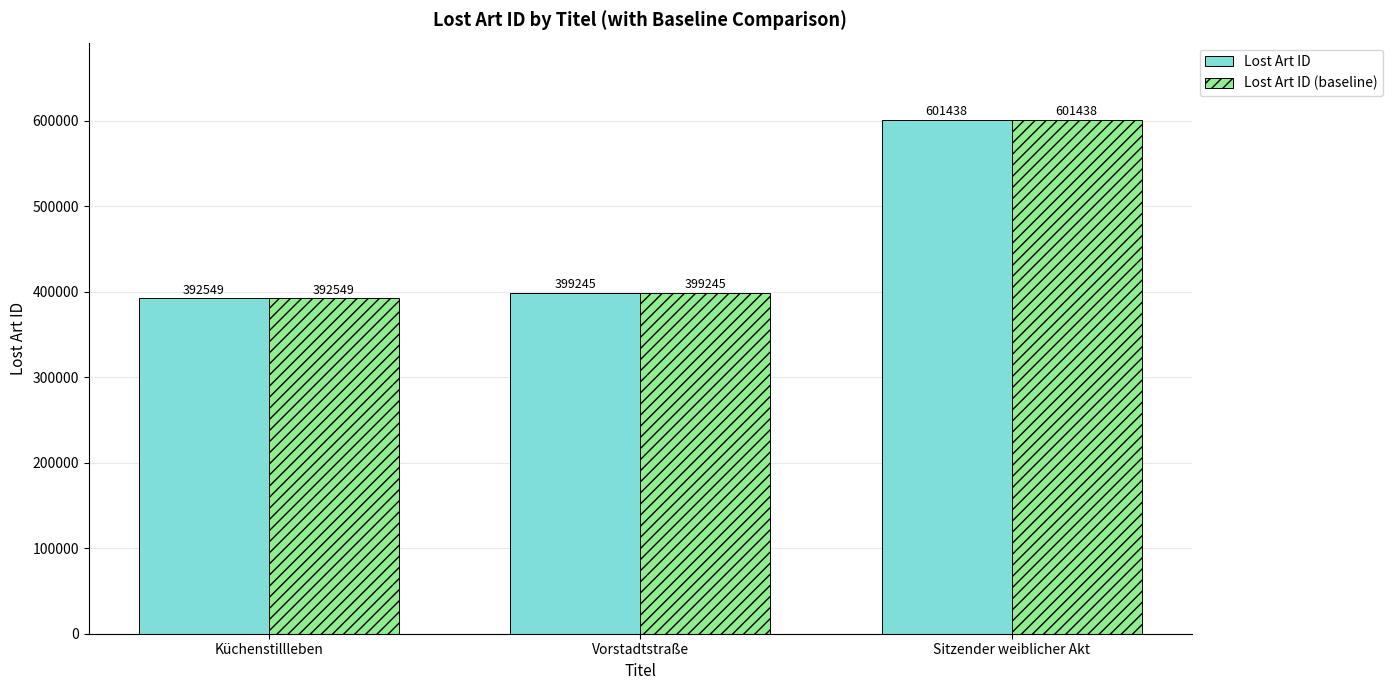

What is the average value of the Lost Art ID (baseline) series?

464411